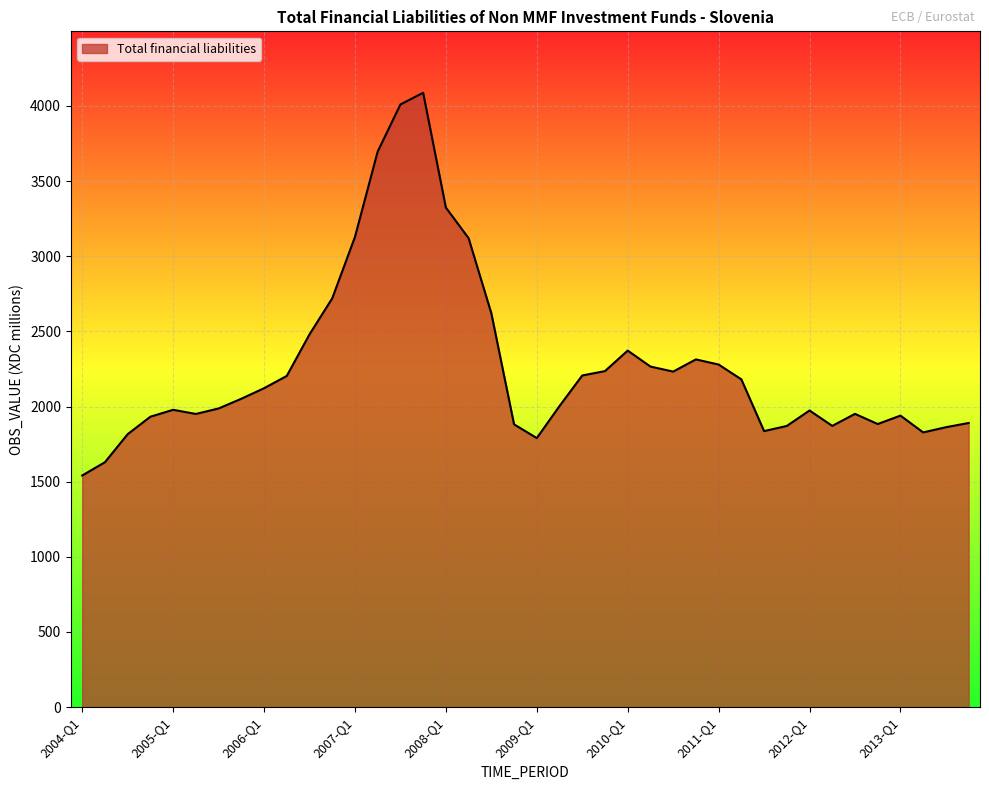

What is the minimum value shown in the chart?

1541.2